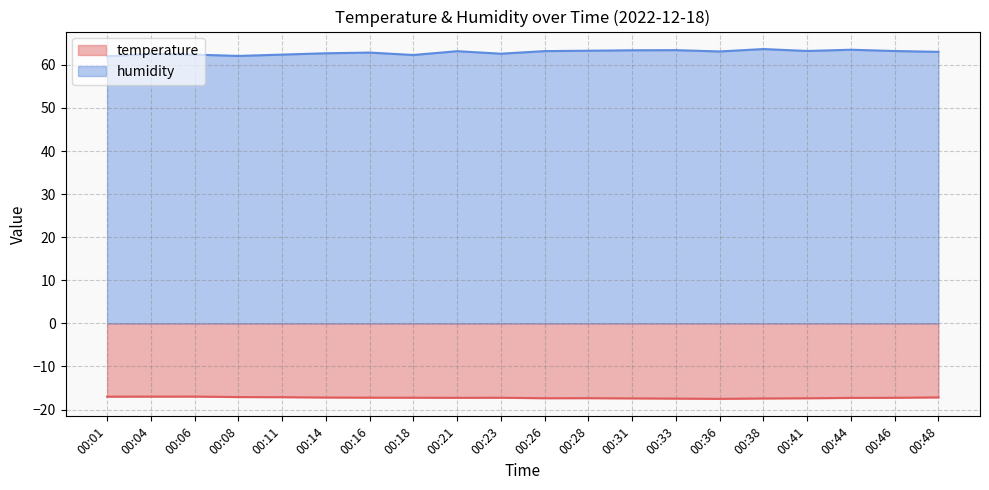

Is the value of humidity at 00:01 greater than the value of temperature at 00:44?

Yes